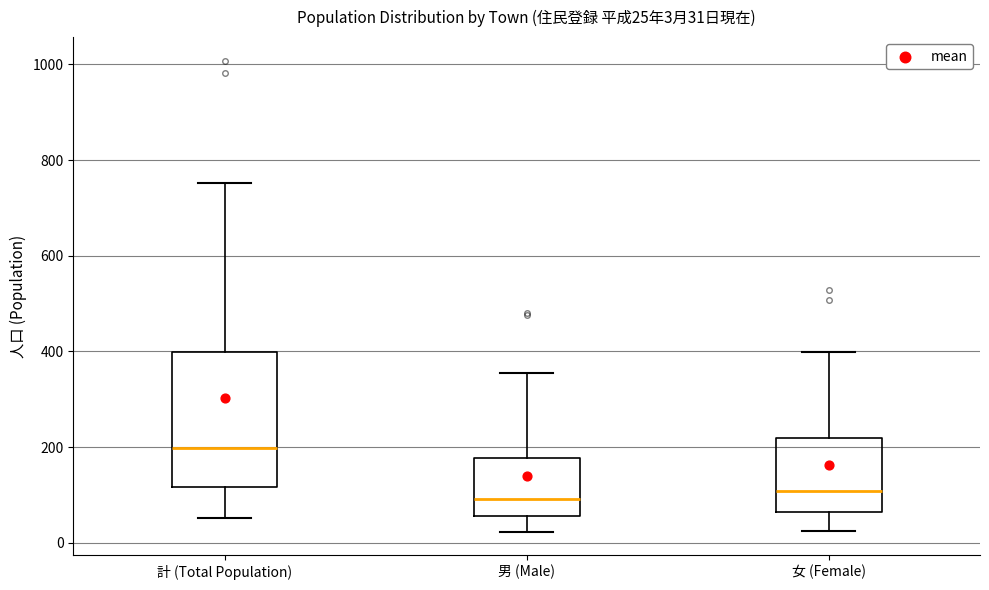

Which box has the highest median line?

計 (Total Population)